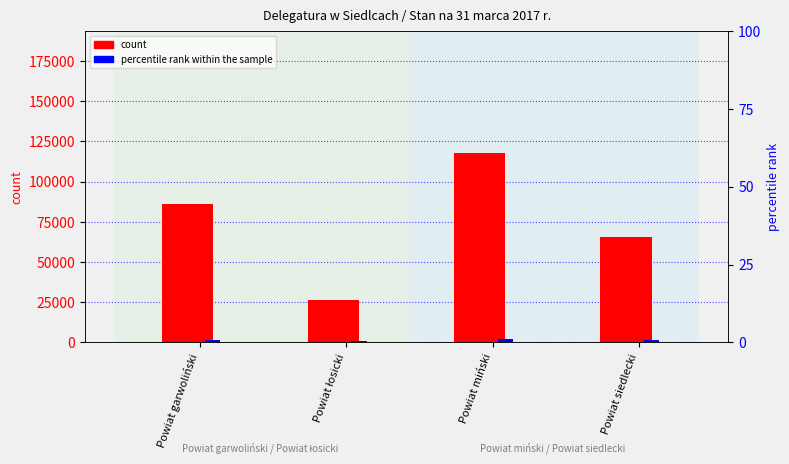

Which category has the highest value in the count series?

Powiat miński